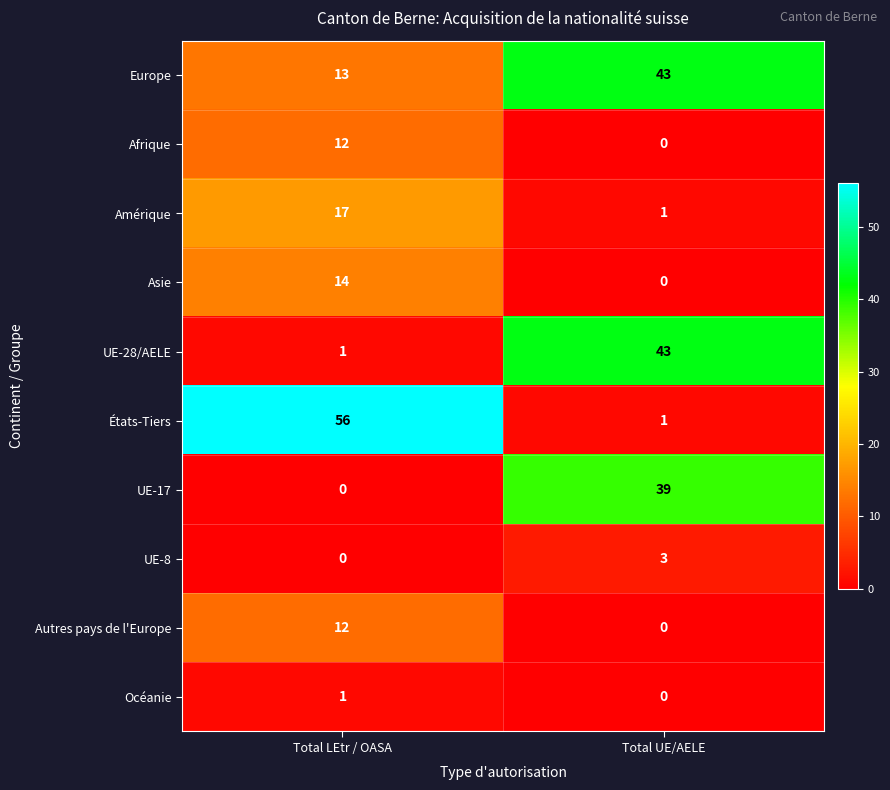

The value of États-Tiers at Total LEtr / OASA is 82. True or false?

False